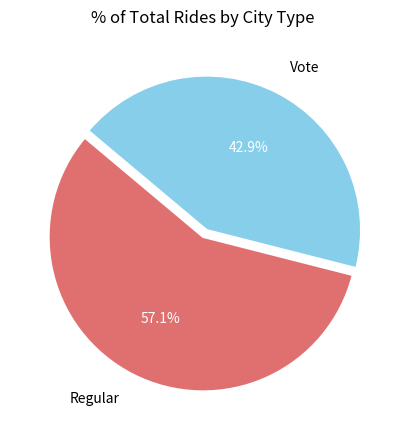

What is the smallest slice in the pie chart?

Vote